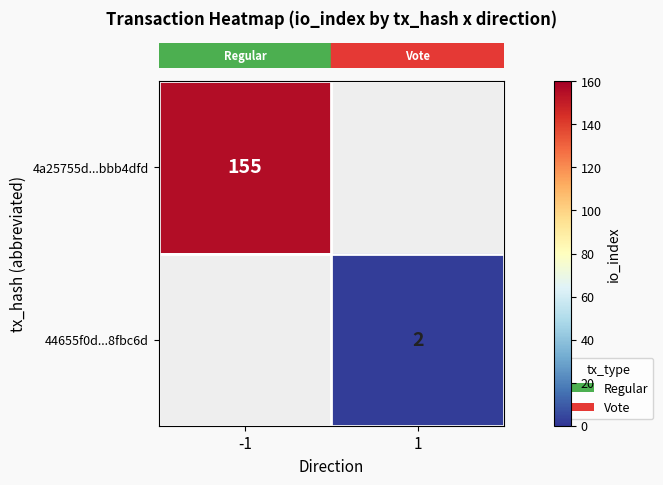

At which label is row_0 closest to 155?

-1